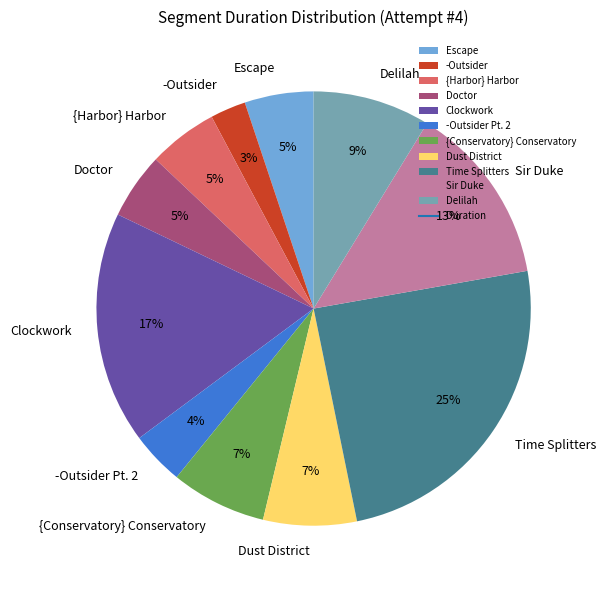

Which has a higher value, Delilah or Doctor?

Delilah